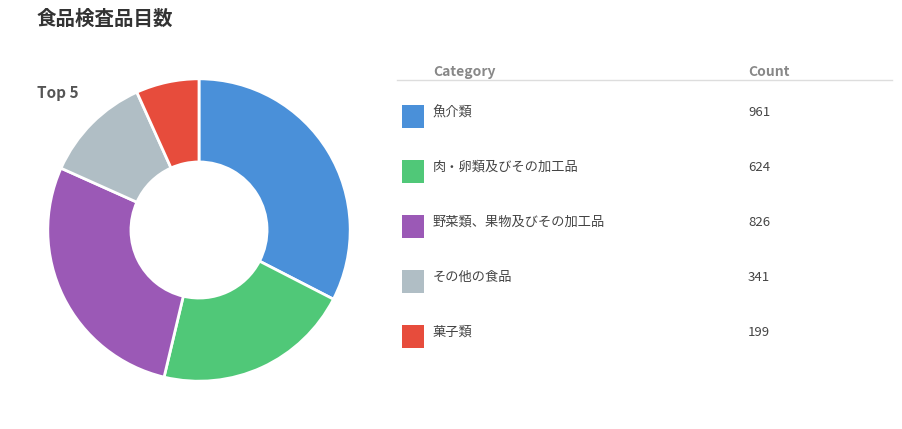

Count the number of slices in the pie.

5